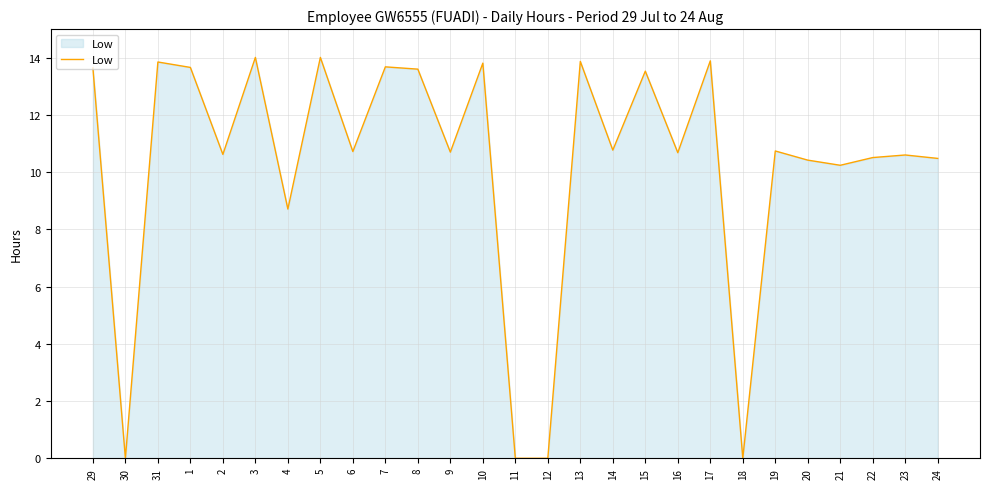

At which category does the data reach its first local valley?

30